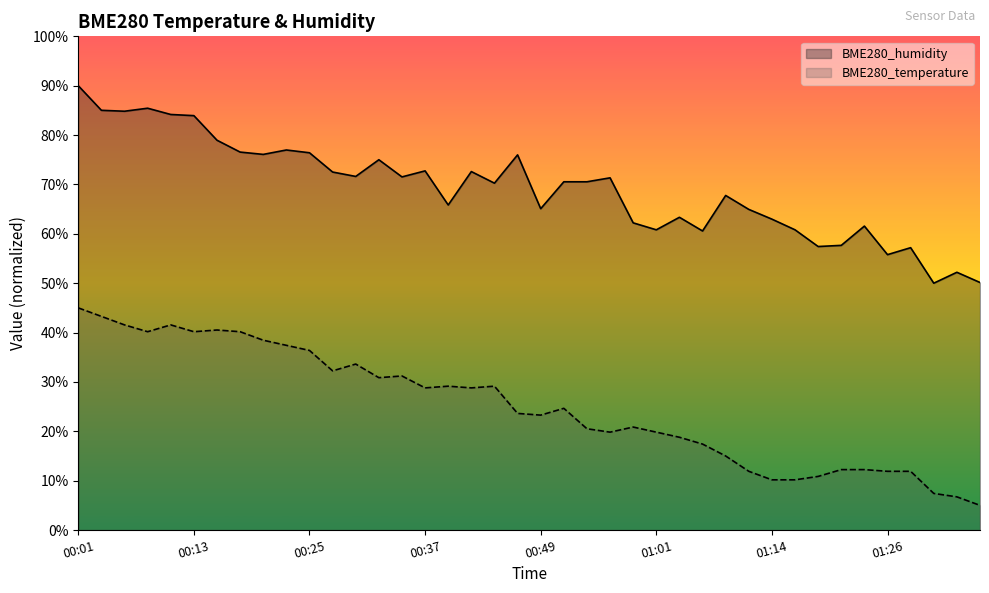

True or false: BME280_humidity and BME280_temperature cross at least once.

False